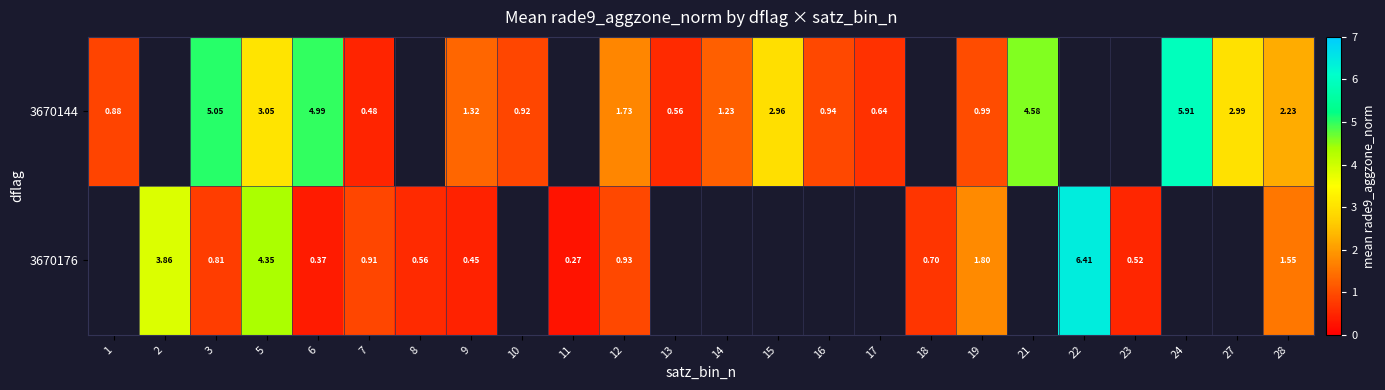

Rank the series by their average value, from highest to lowest.

row_0, row_1